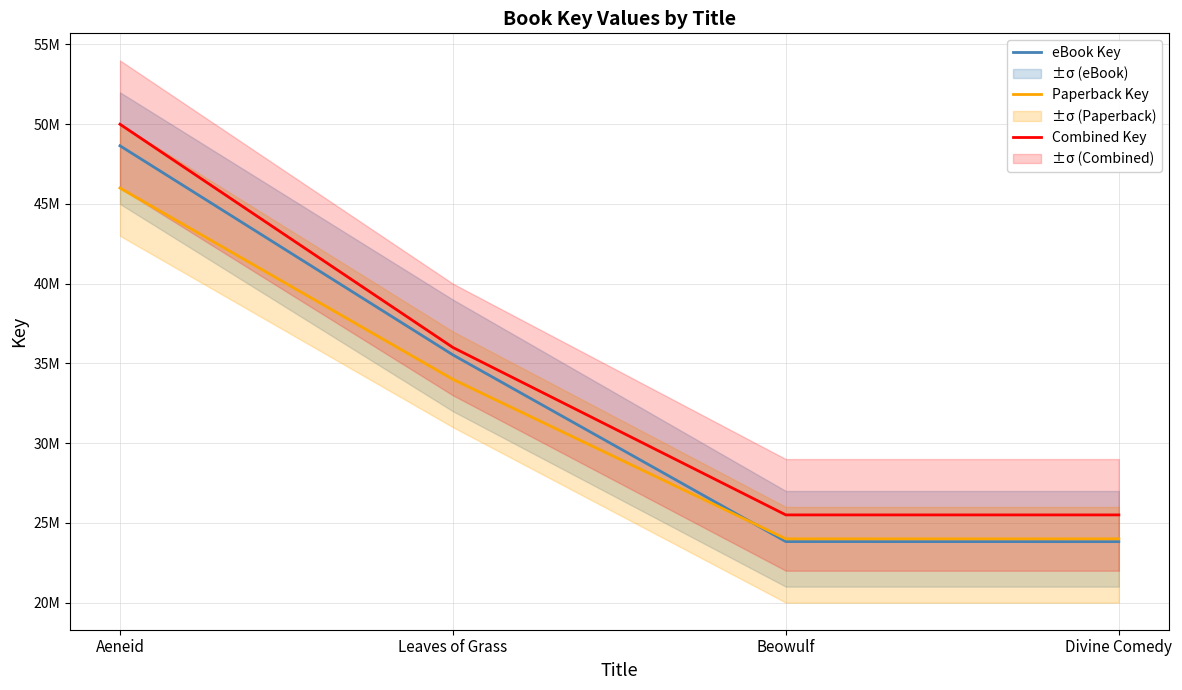

Does the chart have visible grid lines?

Yes